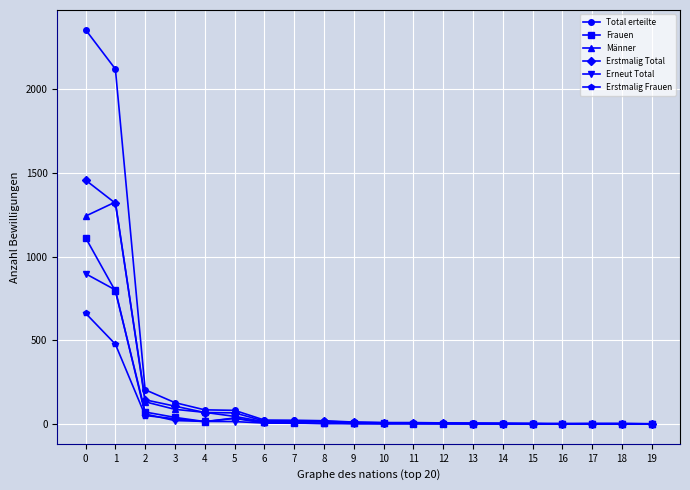

What is the average value of the Frauen series?

106